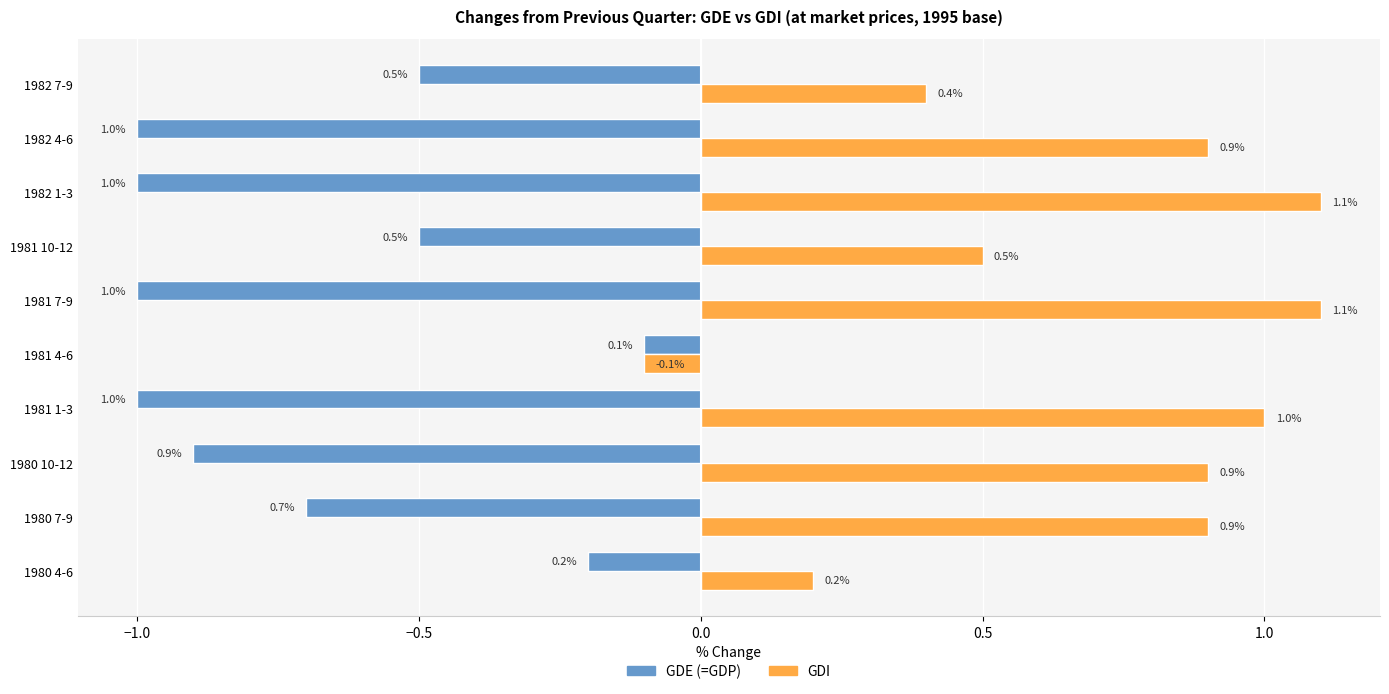

Where is GDE (=GDP) nearest to the value 0?

1981 4-6